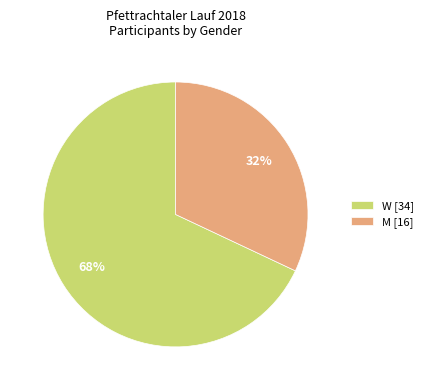

How many segments does this pie chart have?

2